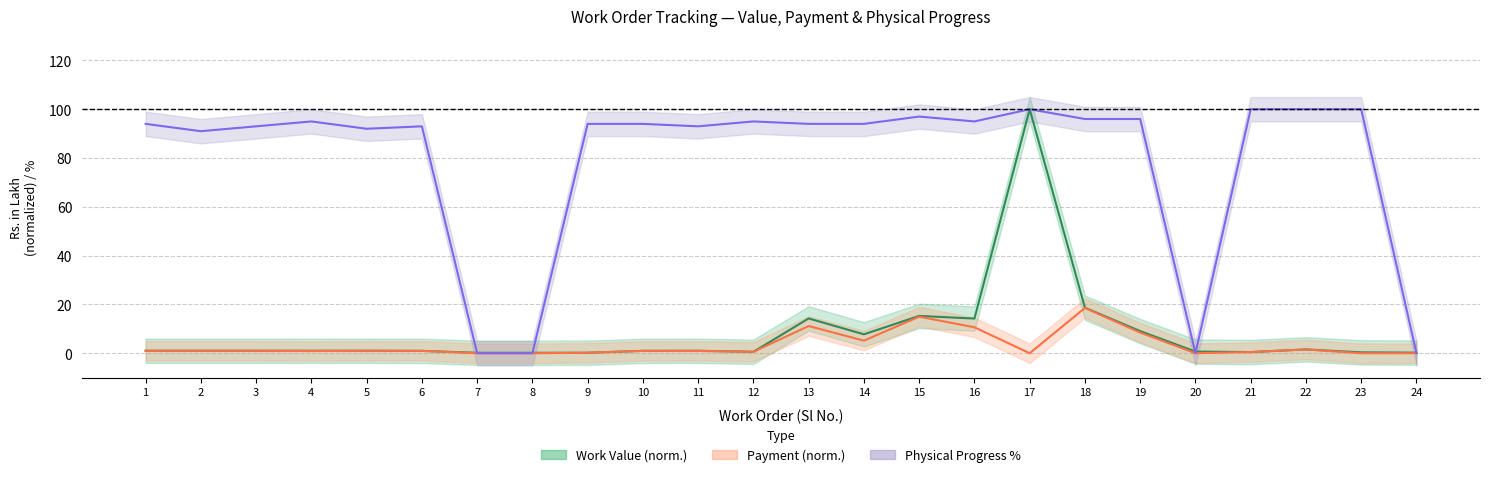

The value of Payment at 19 is 4.2. True or false?

False